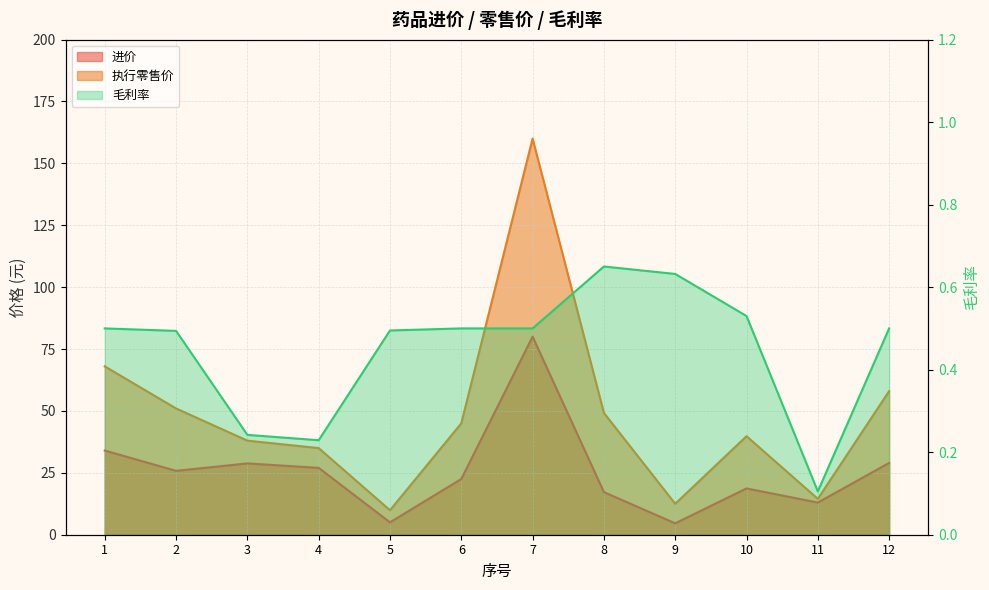

True or false: 毛利率 and 执行零售价 cross at least once.

False